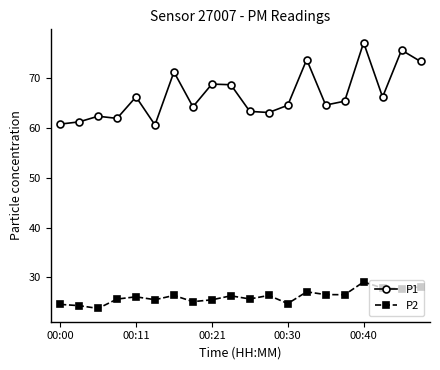

List the series in order of their overall mean, highest first.

P1, P2